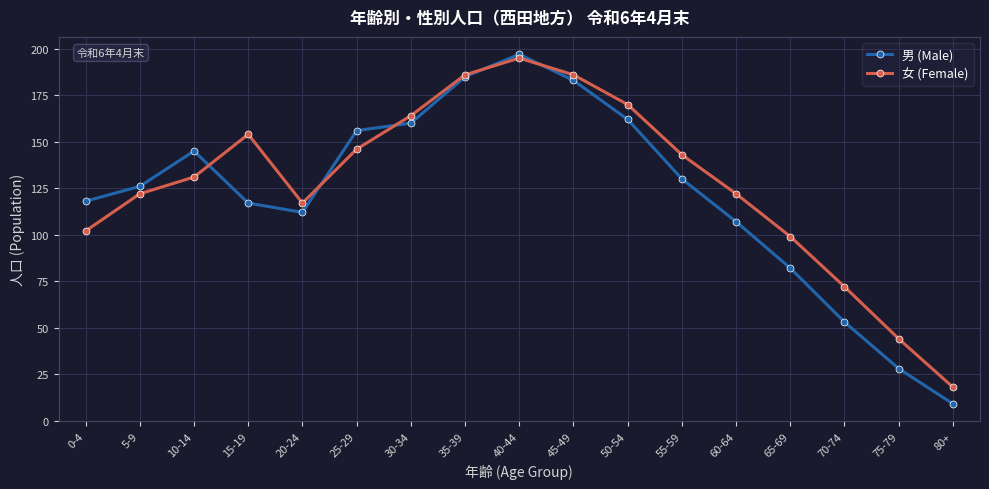

Is it true that 女 (Female) equals 170 at 50-54?

True